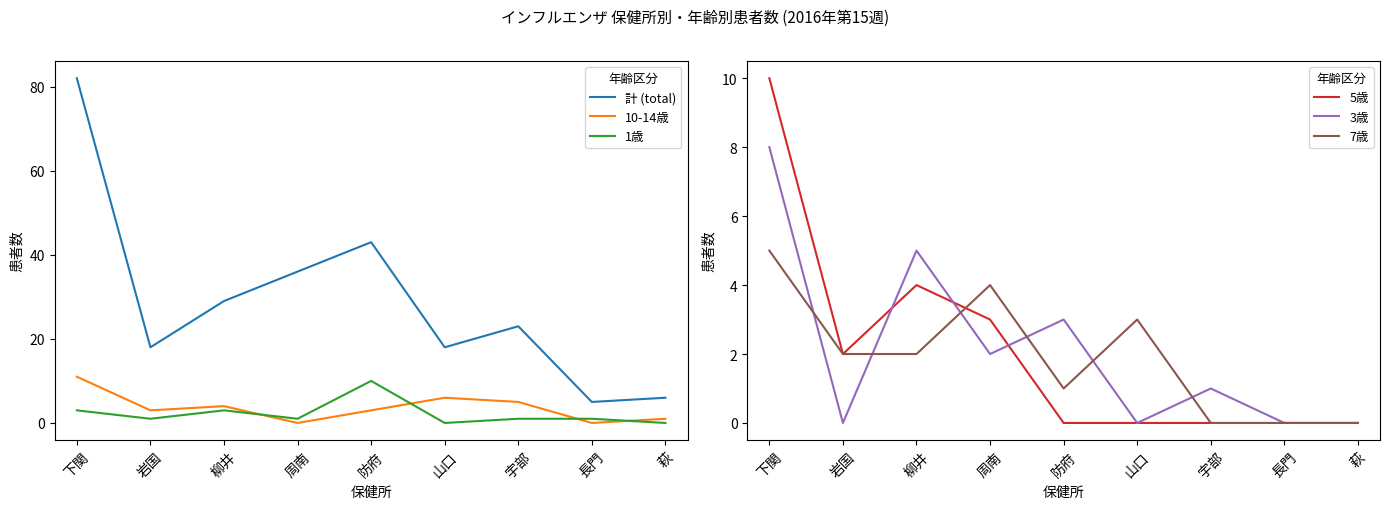

True or false: 5歳 has more than 0 interior local peaks.

True